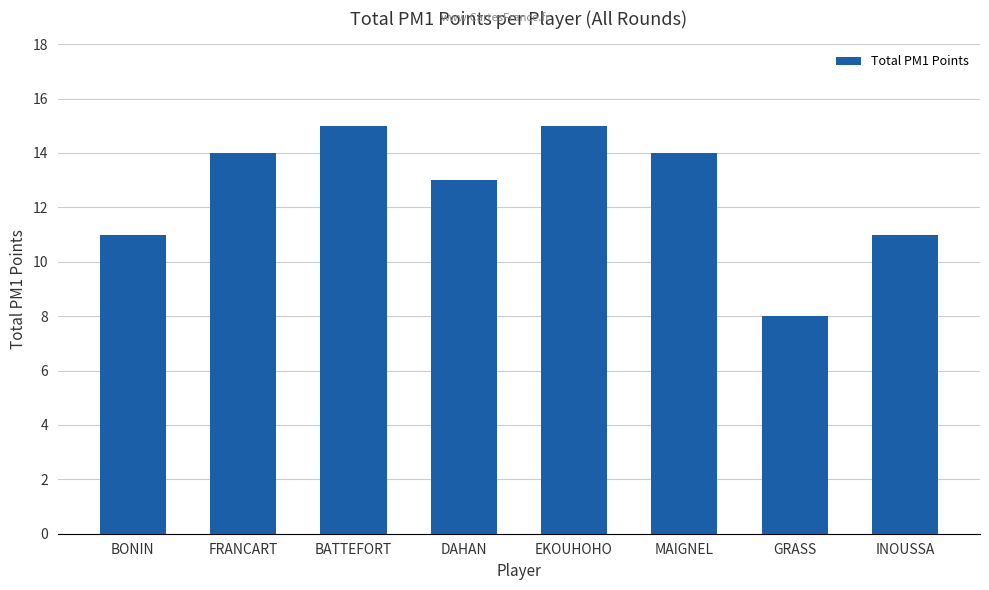

What is the sum of the values at DAHAN and EKOUHOHO?

28